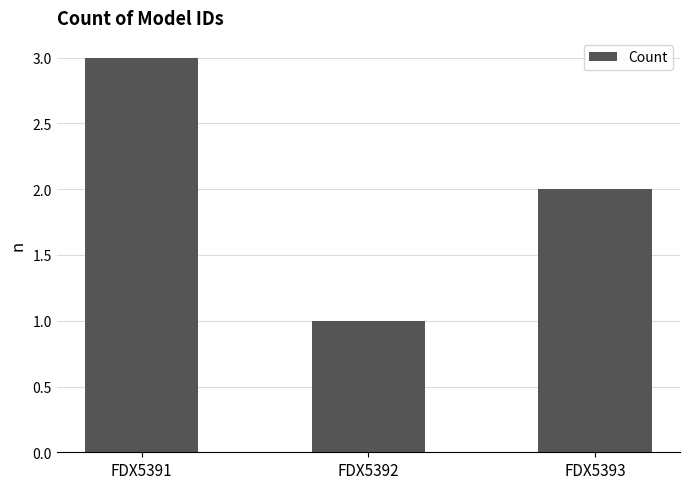

Reading right to left, transcribe all the data shown in this chart.

2	1	3